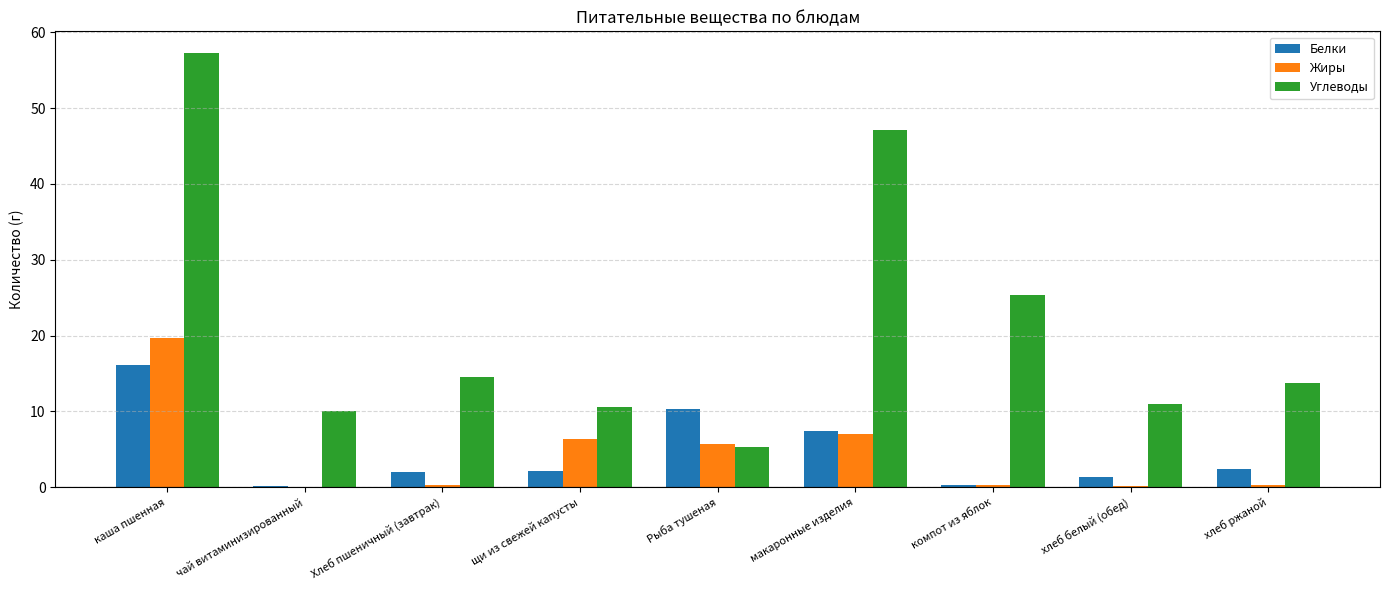

At which category is the sum across all series the highest?

каша пшенная